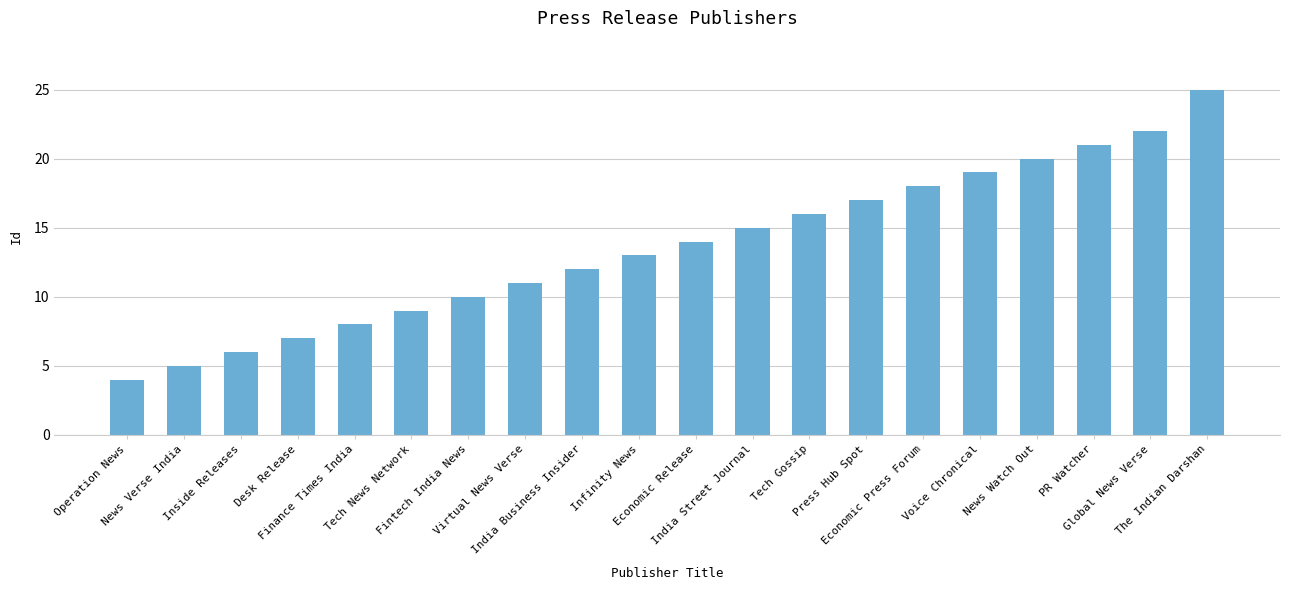

Are the bars horizontal?

No